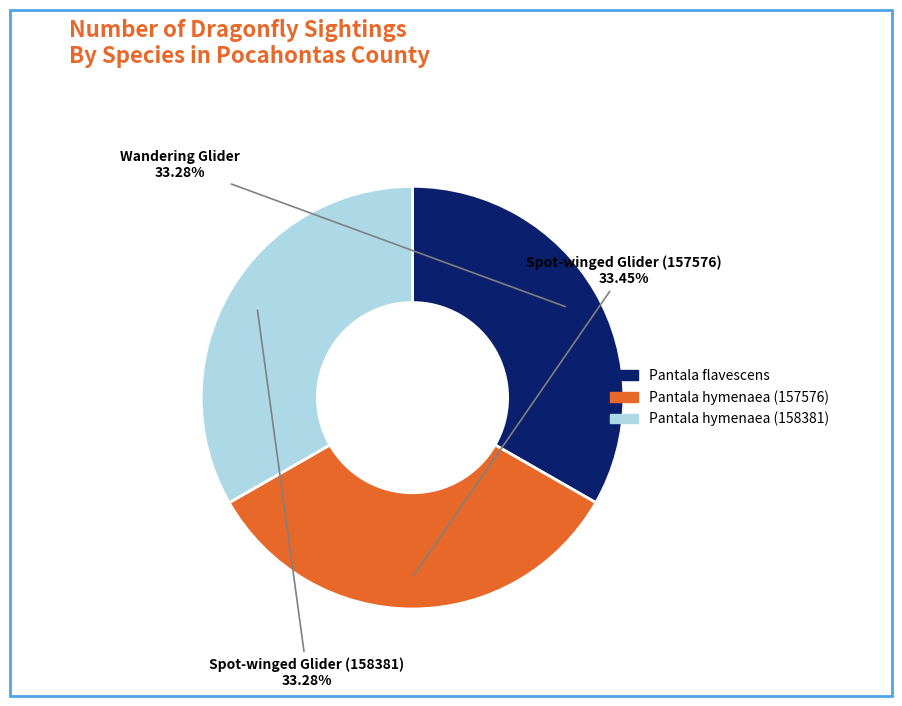

Is there any slice that represents more than half of the pie?

No